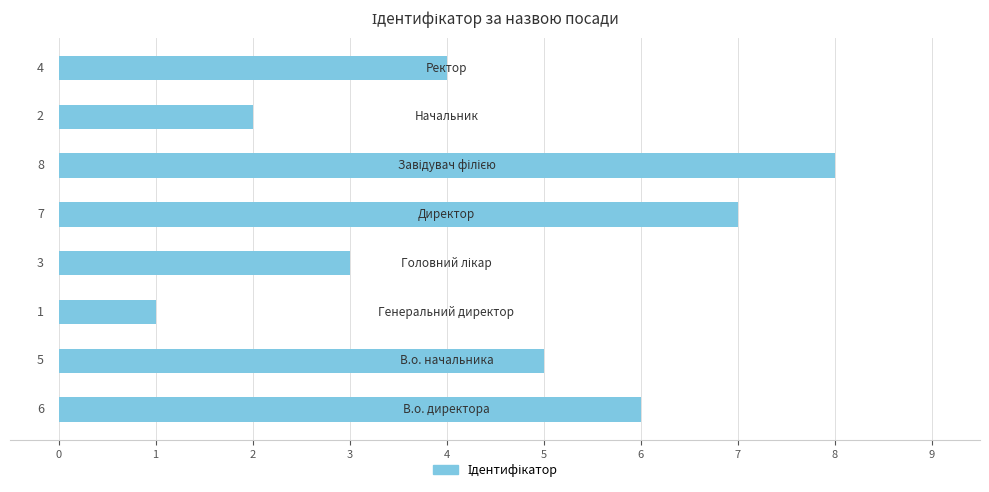

How many series are shown in this chart?

1